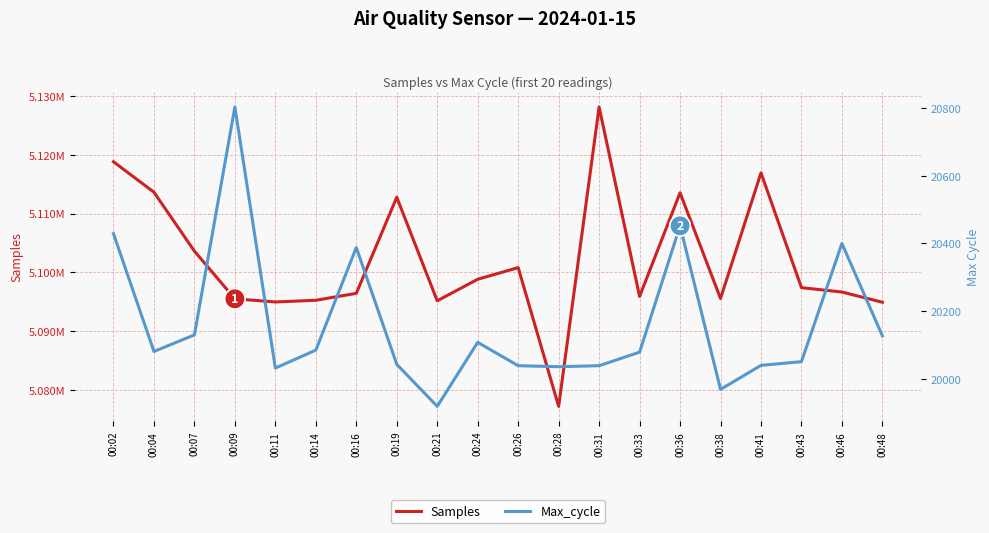

Is this an area chart (filled region under the line)?

No